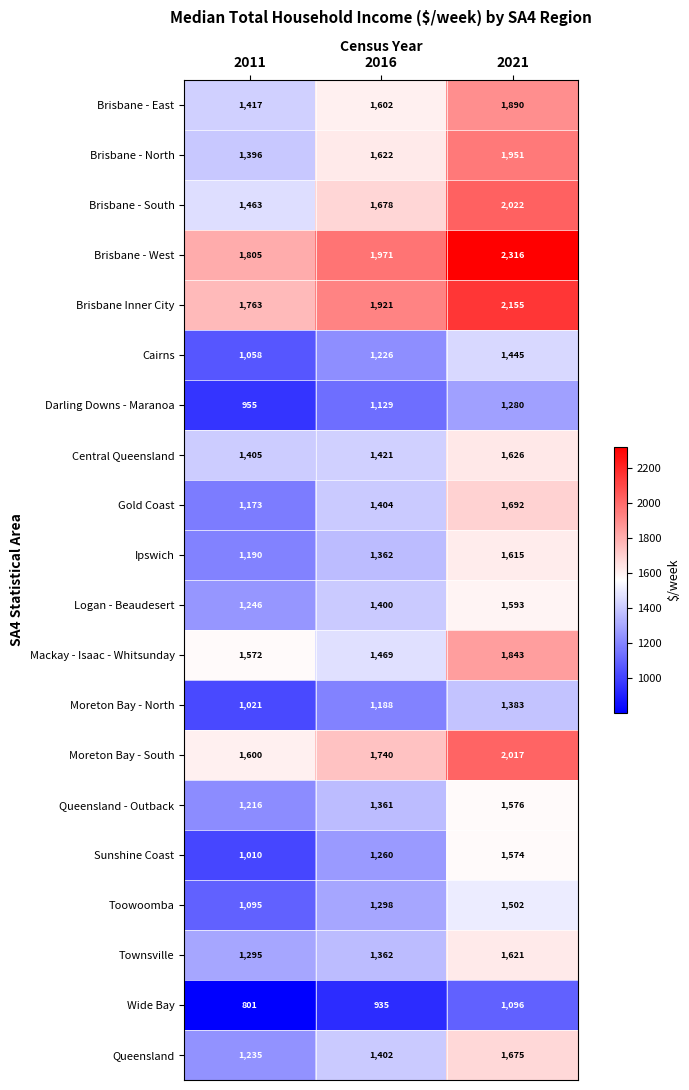

Which series has the largest total across all categories?

Brisbane - West